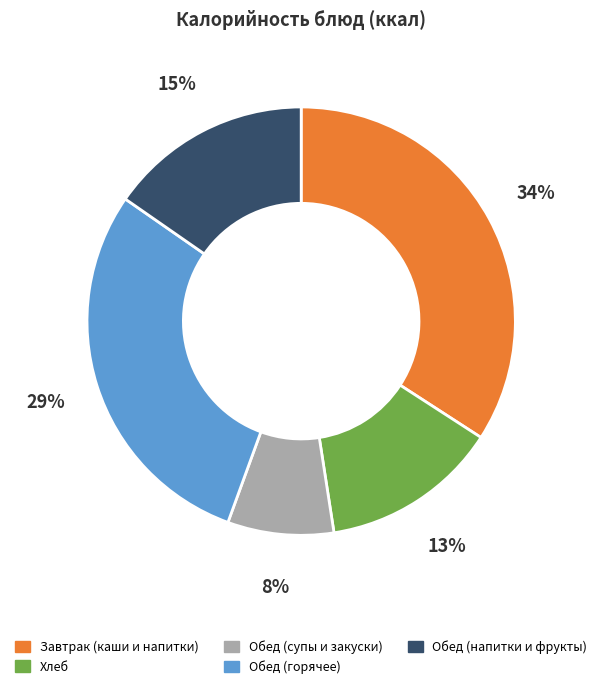

Rank the categories by value from lowest to highest.

Обед (супы и закуски), Хлеб, Обед (напитки и фрукты), Обед (горячее), Завтрак (каши и напитки)